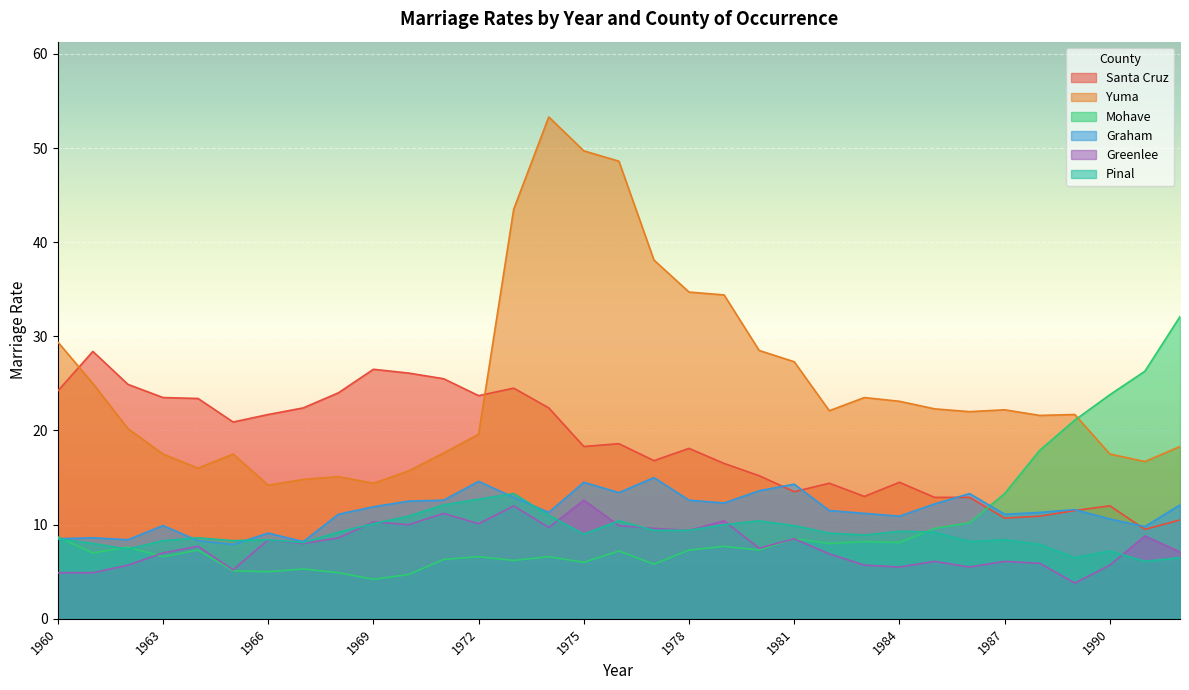

Reading left to right, transcribe all the data shown in this chart.

Santa Cruz: 24.2	28.4	24.9	23.5	23.4	20.9	21.7	22.4	24.0	26.5	26.1	25.5	23.7	24.5	22.4	18.3	18.6	16.8	18.1	16.5	15.2	13.5	14.4	13.0	14.5	12.9	12.9	10.7	10.9	11.5	12.0	9.5	10.5
Yuma: 29.4	25.0	20.2	17.5	16.0	17.5	14.2	14.8	15.1	14.4	15.7	17.6	19.6	43.5	53.3	49.7	48.6	38.1	34.7	34.4	28.5	27.3	22.1	23.5	23.1	22.3	22.0	22.2	21.6	21.7	17.5	16.7	18.3
Mohave: 8.7	7.0	7.6	6.6	7.3	5.1	5.0	5.3	4.9	4.2	4.7	6.3	6.6	6.2	6.6	6.0	7.2	5.8	7.3	7.7	7.3	8.5	8.0	8.2	8.1	9.6	10.2	13.3	17.9	21.1	23.8	26.3	32.1
Graham: 8.5	8.6	8.4	9.9	8.3	7.9	9.1	8.2	11.1	11.9	12.5	12.6	14.6	12.9	11.3	14.5	13.4	15.0	12.6	12.3	13.6	14.3	11.5	11.2	10.9	12.2	13.3	11.1	11.3	11.6	10.6	9.8	12.1
Greenlee: 4.9	4.9	5.7	7.0	7.7	5.2	8.4	8.0	8.6	10.3	10.0	11.2	10.1	12.0	9.7	12.6	9.9	9.6	9.4	10.4	7.5	8.5	6.9	5.7	5.5	6.1	5.5	6.1	5.9	3.8	5.7	8.8	7.1
Pinal: 8.5	8.0	7.4	8.3	8.6	8.3	8.4	8.1	9.2	10.1	10.9	12.1	12.7	13.3	11.0	9.0	10.4	9.4	9.4	10.0	10.4	9.9	9.1	8.9	9.3	9.2	8.2	8.4	7.9	6.5	7.2	6.1	6.5